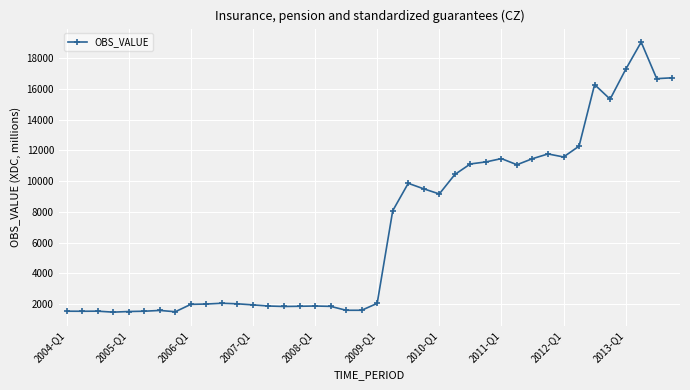

What is the average value?

6926